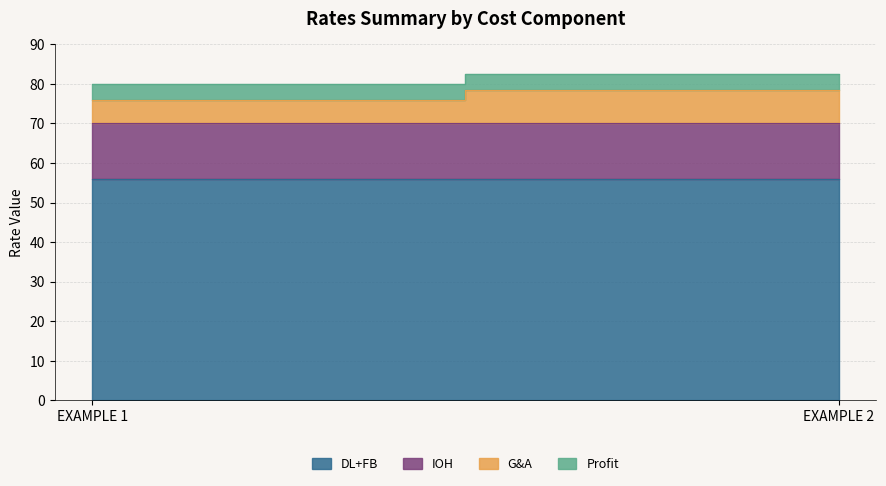

What is the value of the G&A point at the 1st from the left?

6.0